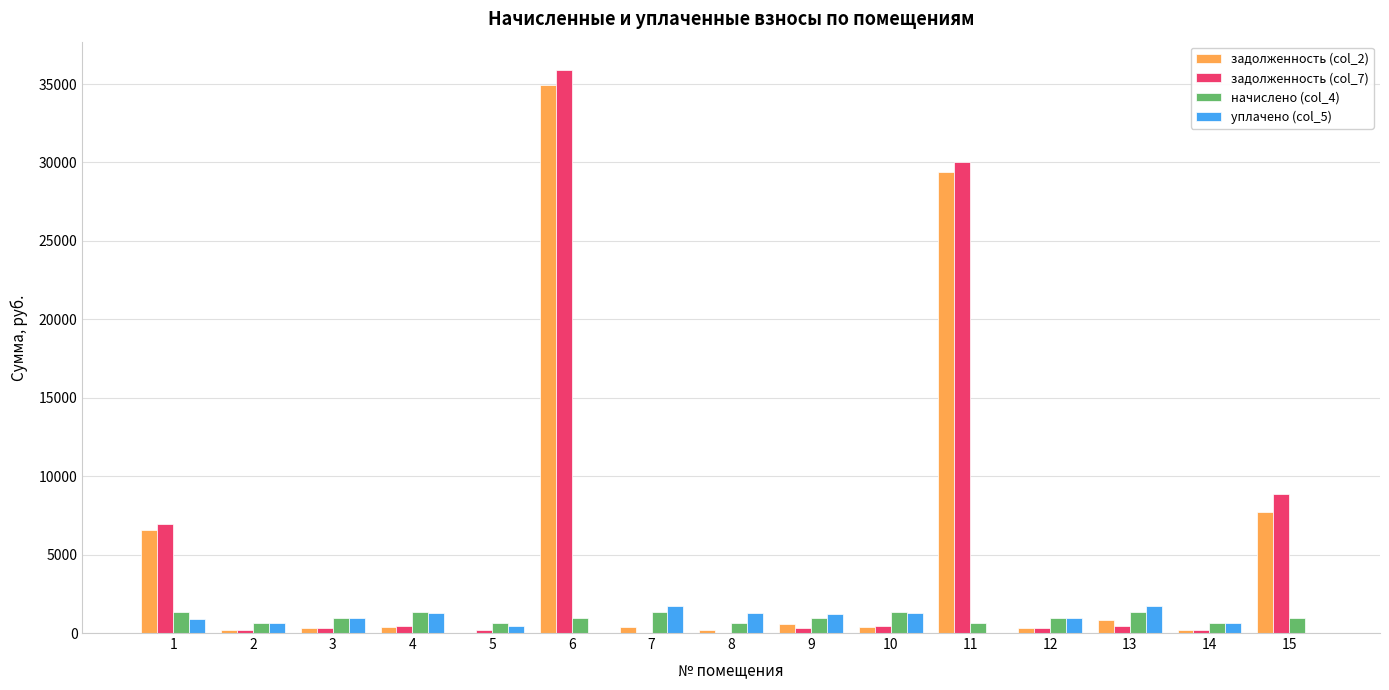

How many data points in задолженность (col_7) are above 322?

9